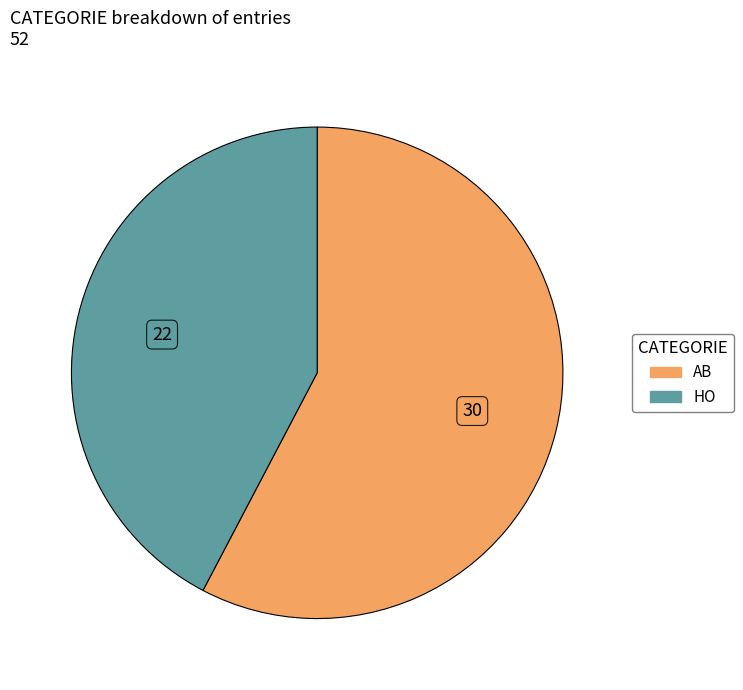

Which has a higher value, HO or AB?

AB